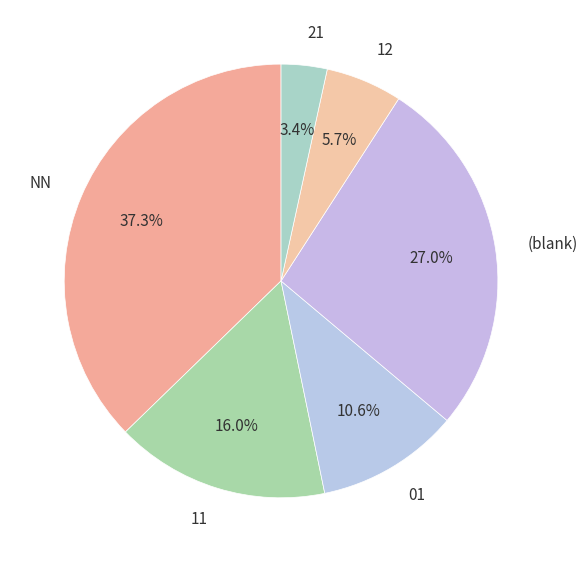

To the nearest percent, what is the average slice percentage?

17%